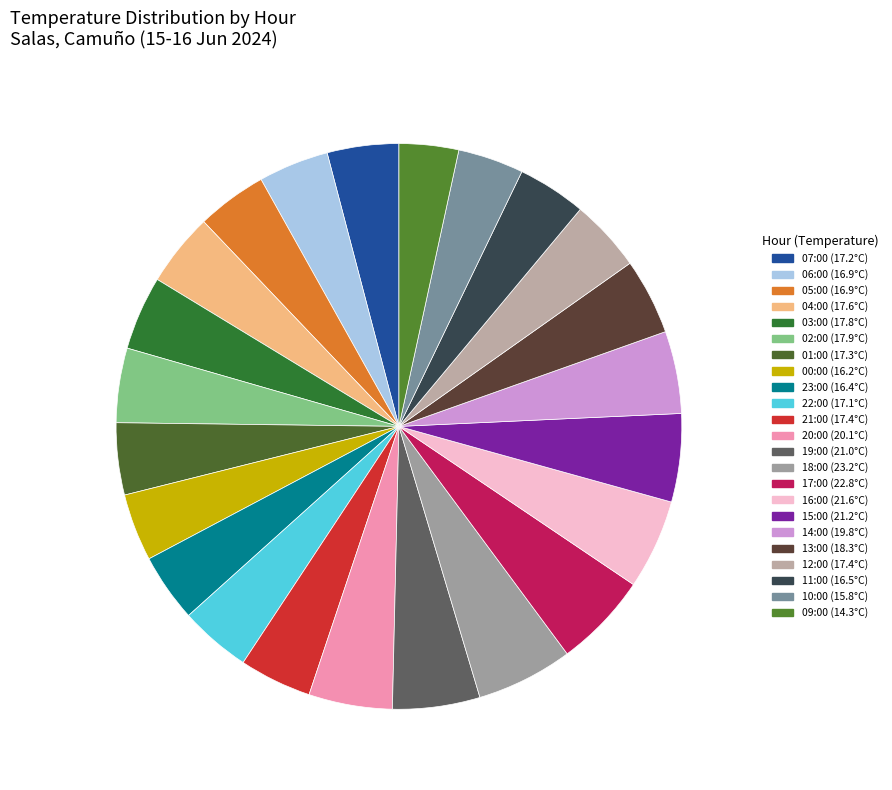

What is the change in value from 20:00 to 16:00?

+1.5